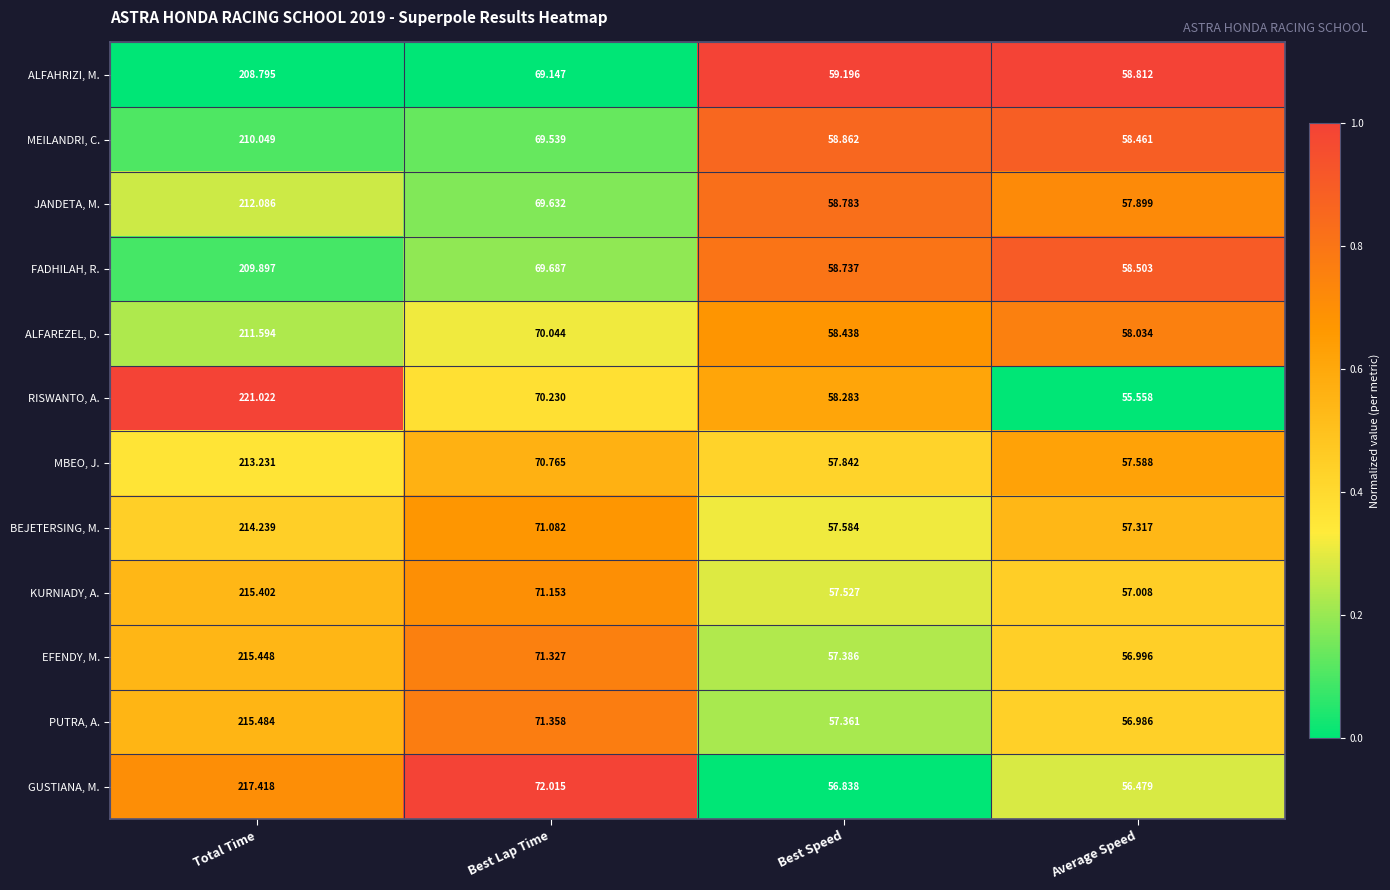

At which category is the sum across all series the highest?

Total Time